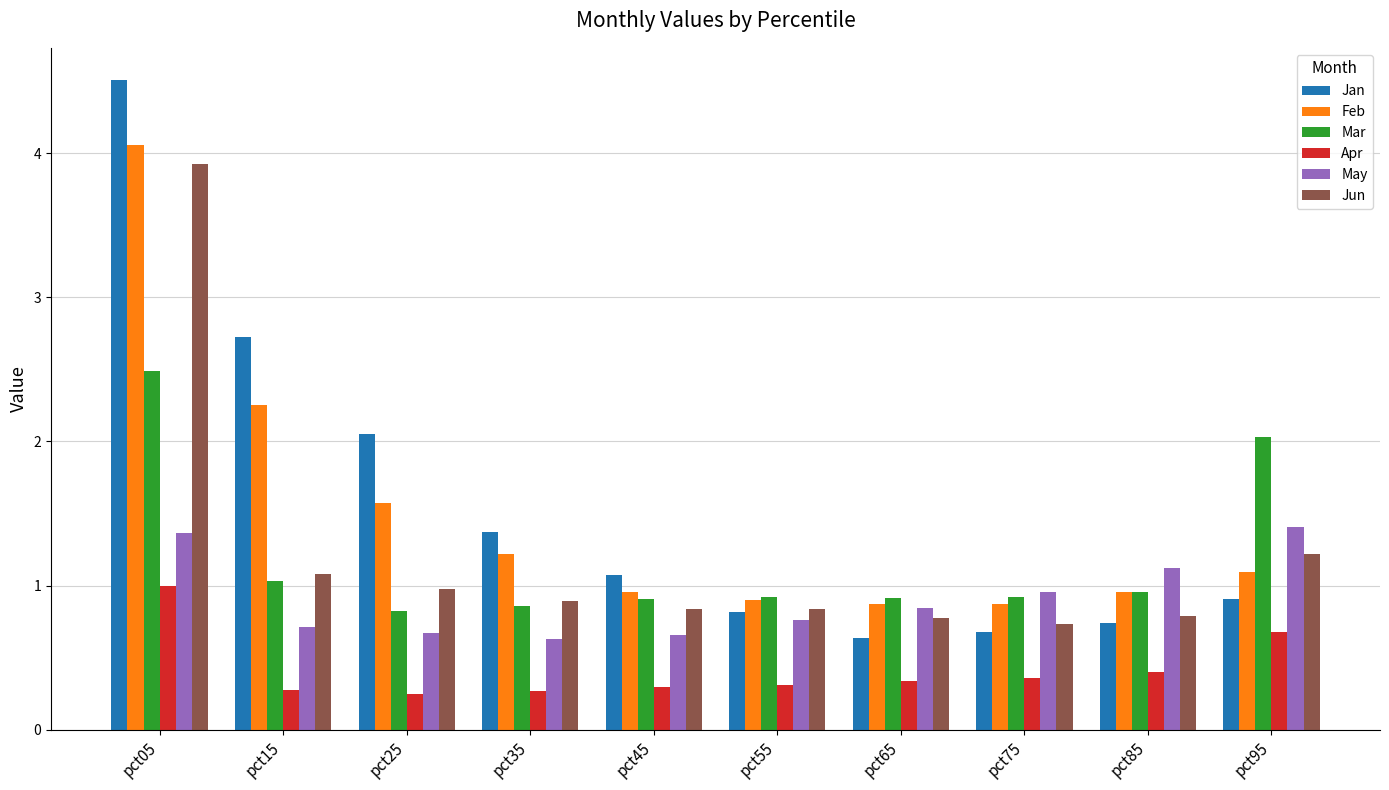

Between pct45 and pct65, which series saw the biggest shift?

Jan